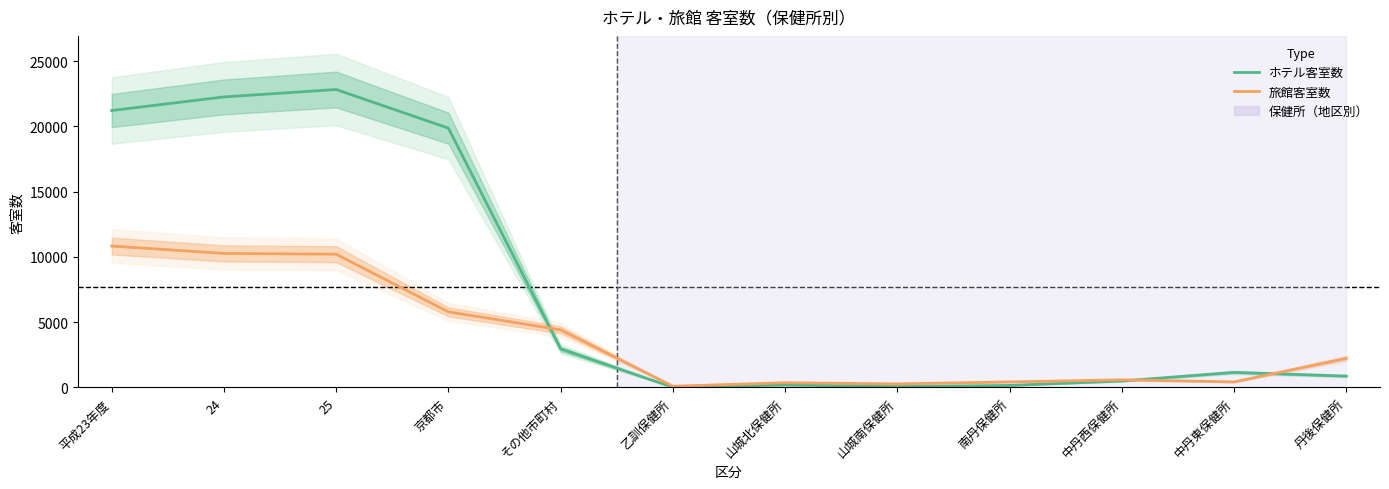

What is the total value across all series at 平成23年度?

32045